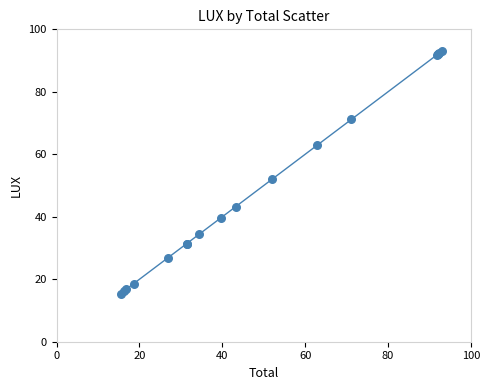

What Y value in the scatter plot is closest to 54?

51.9